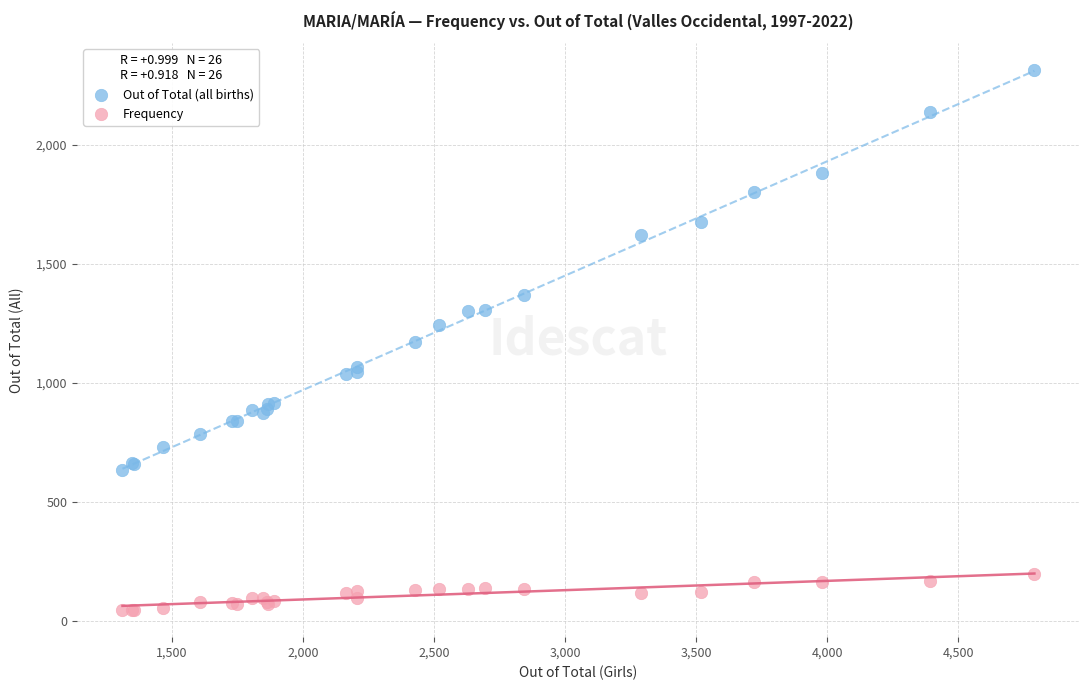

What is the X range (max minus min) for the scatter plot?

3478